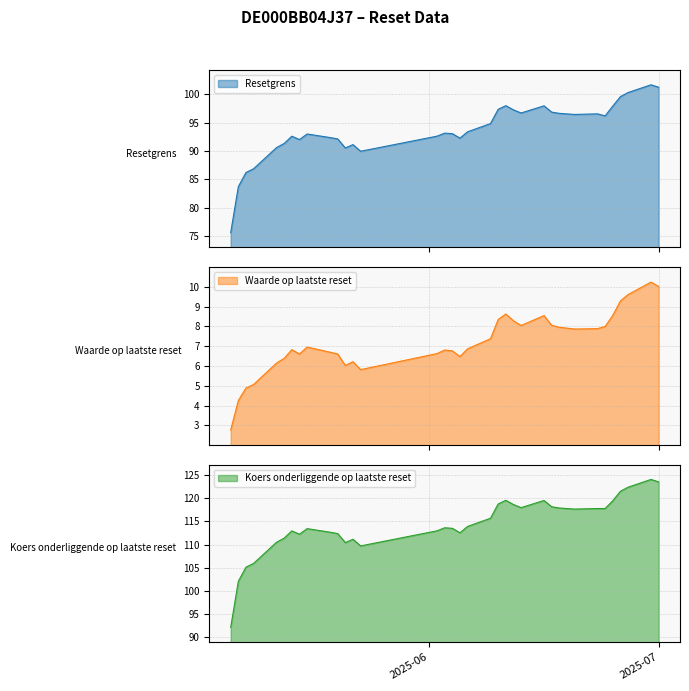

What is the difference between the maximum and minimum values in the Waarde op laatste reset series?

7.5